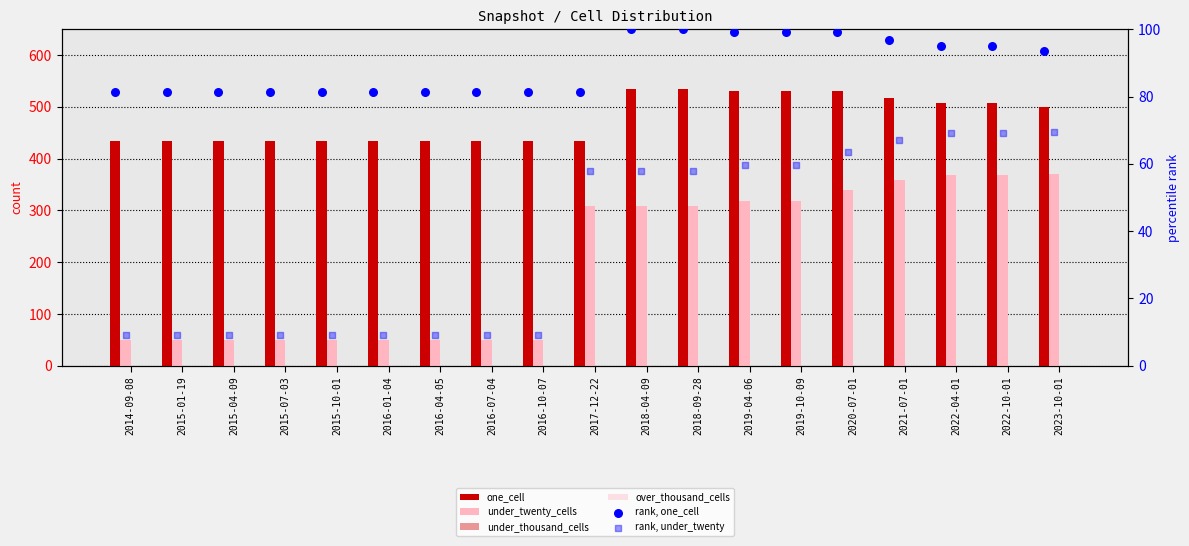

Is the value of one_cell at 2016-07-04 greater than the value of rank, under_twenty at 2016-10-07?

Yes